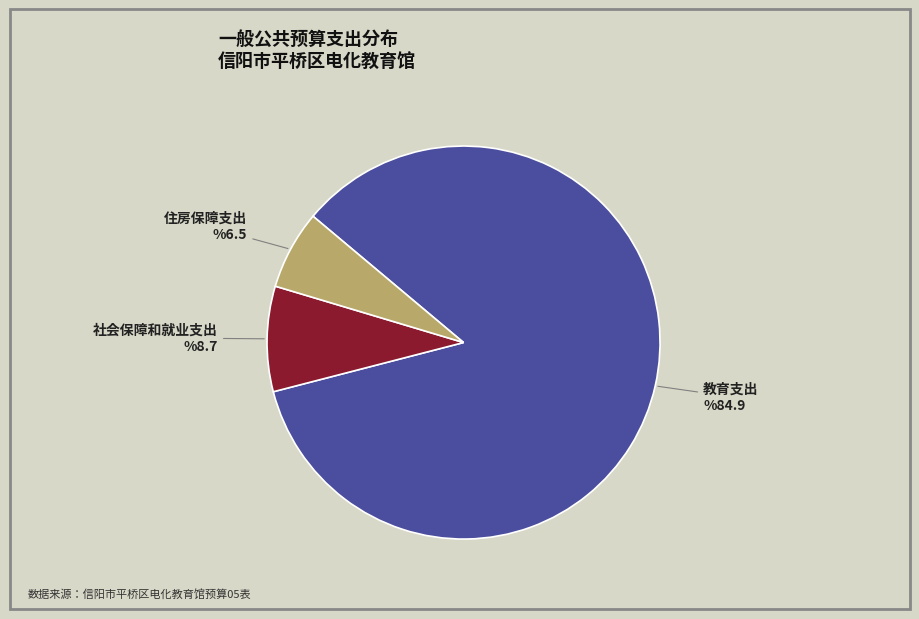

Combined, do 教育支出 and 住房保障支出 account for over 50%?

Yes